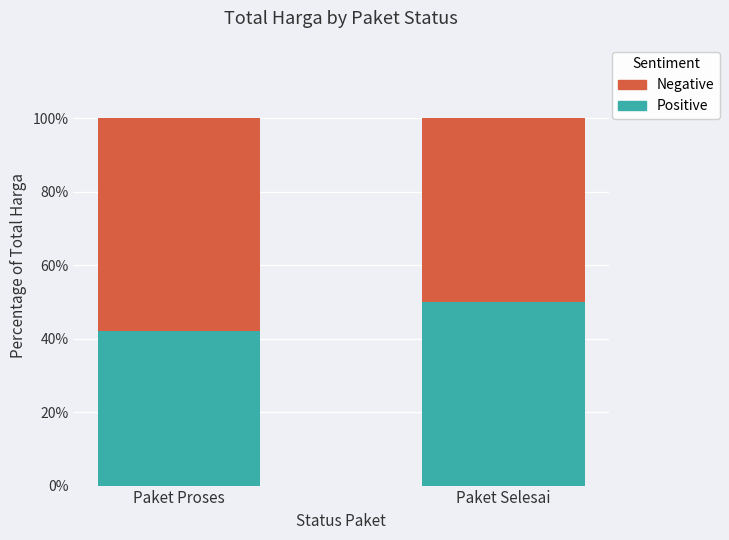

Does the chart contain any negative values?

No